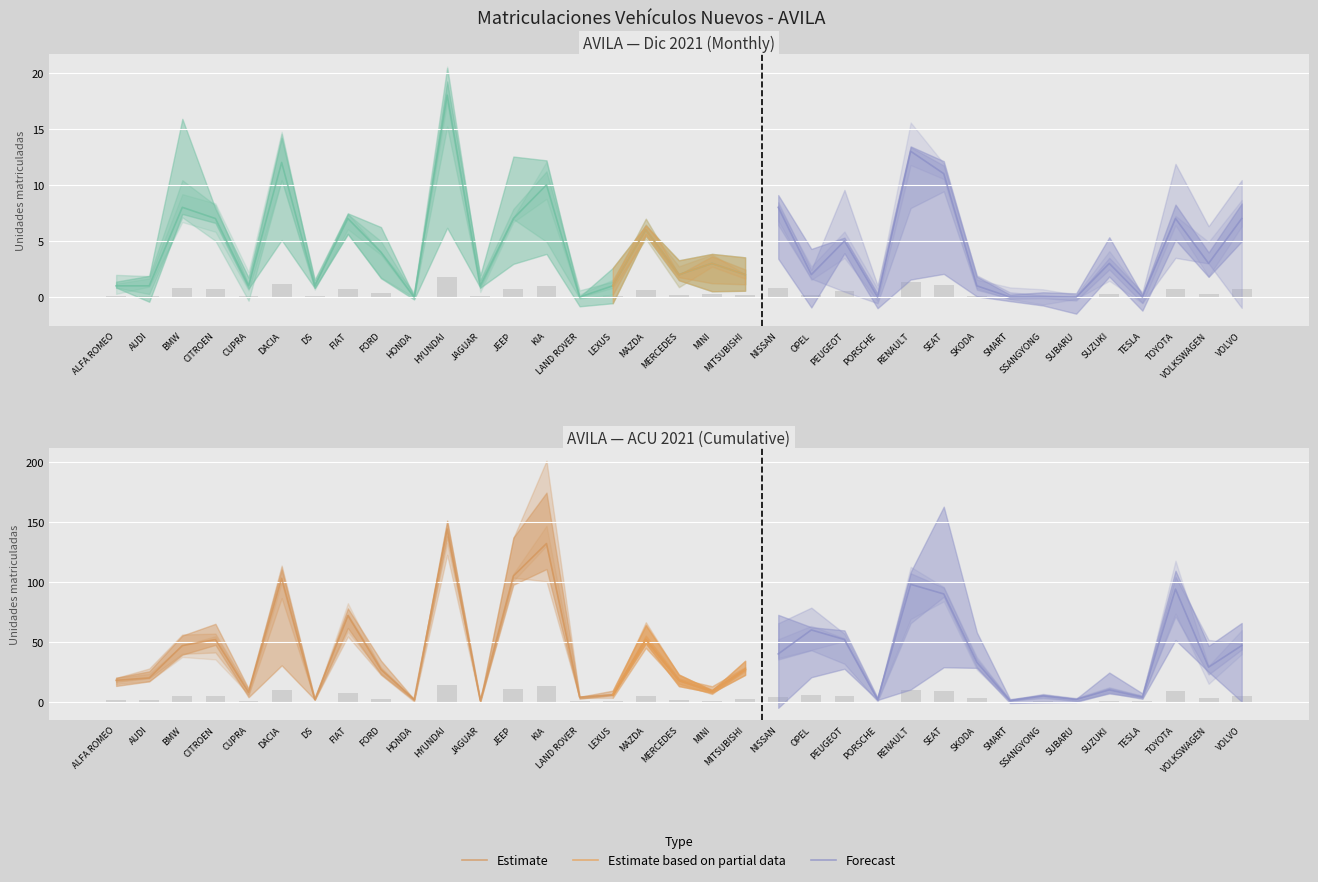

How many values in the Dic 2021 series exceed 3?

15